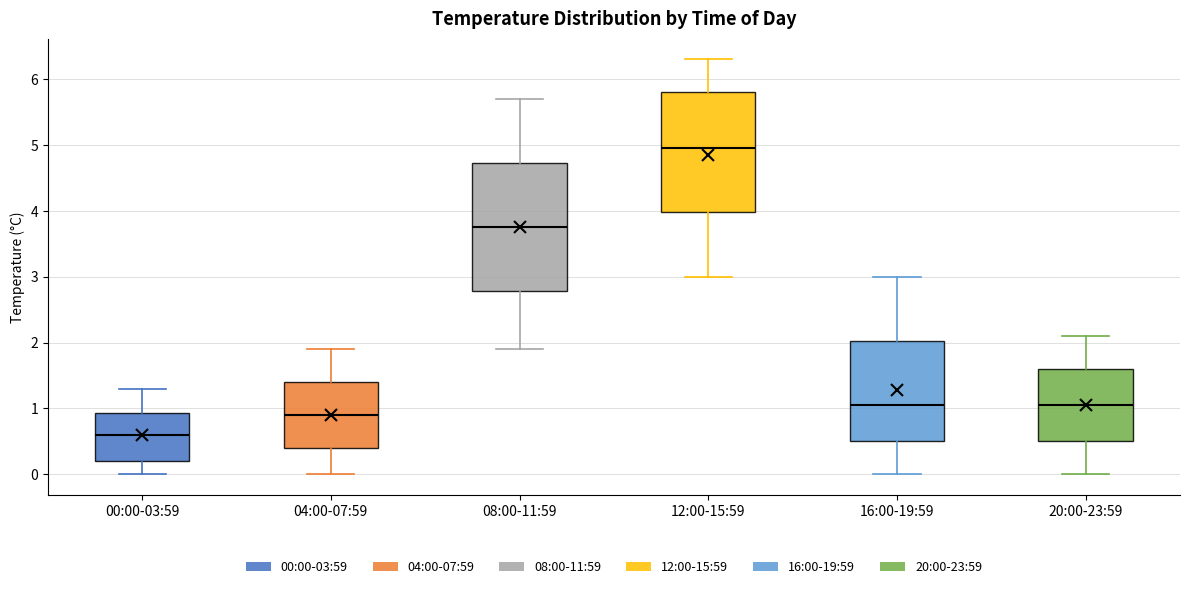

Reading left to right, read every box against the y-axis: the position of its median line, the range the box covers, and the ends of its whiskers. The values are not printed on the chart, so give them approximately, as read against the axis.

00:00-03:59: median 0.6, box 0.2 to 0.9, whiskers 0.0 to 1.3
04:00-07:59: median 0.9, box 0.4 to 1.4, whiskers 0.0 to 1.9
08:00-11:59: median 3.8, box 2.8 to 4.7, whiskers 1.9 to 5.7
12:00-15:59: median 5.0, box 4.0 to 5.8, whiskers 3.0 to 6.3
16:00-19:59: median 1.1, box 0.5 to 2.0, whiskers 0.0 to 3.0
20:00-23:59: median 1.1, box 0.5 to 1.6, whiskers 0.0 to 2.1